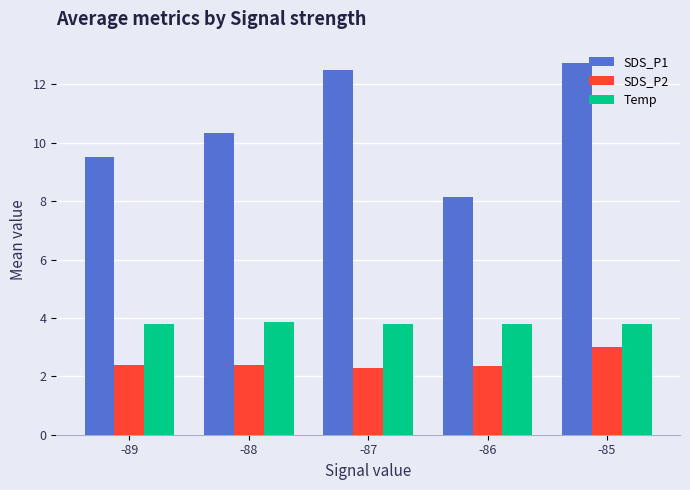

List the series in order of their overall mean, highest first.

SDS_P1, Temp, SDS_P2